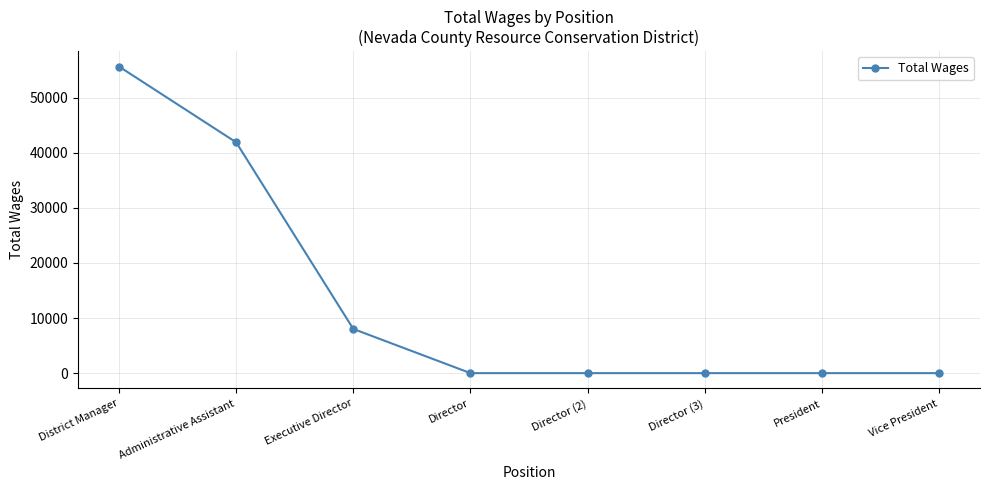

Reading right to left, what are all the values shown in this chart?

Vice President=0	President=0	Director (3)=0	Director (2)=0	Director=0	Executive Director=8014	Administrative Assistant=41870	District Manager=55620